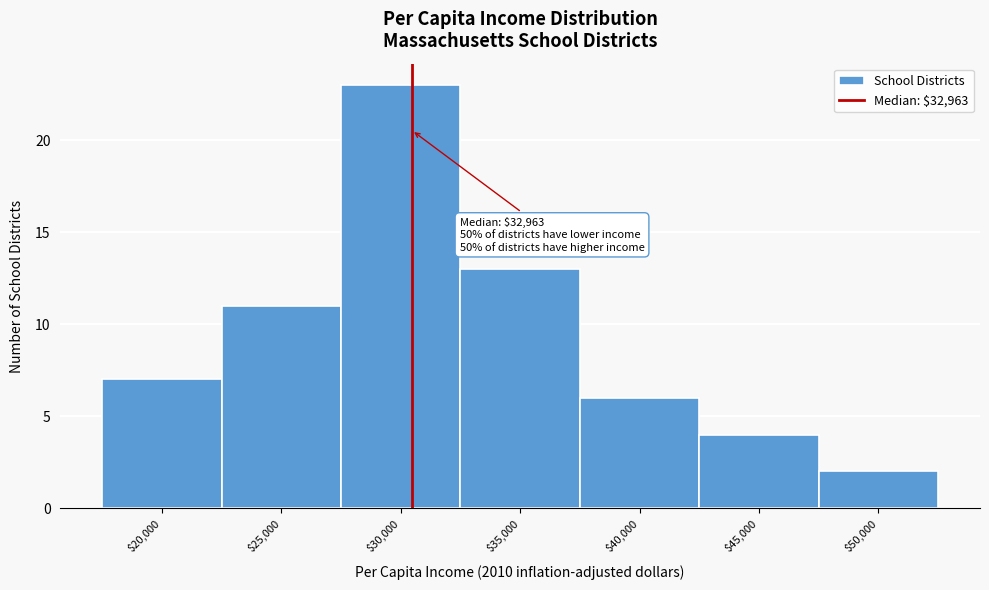

Reading right to left, transcribe all the data shown in this chart.

2	4	6	13	23	11	7